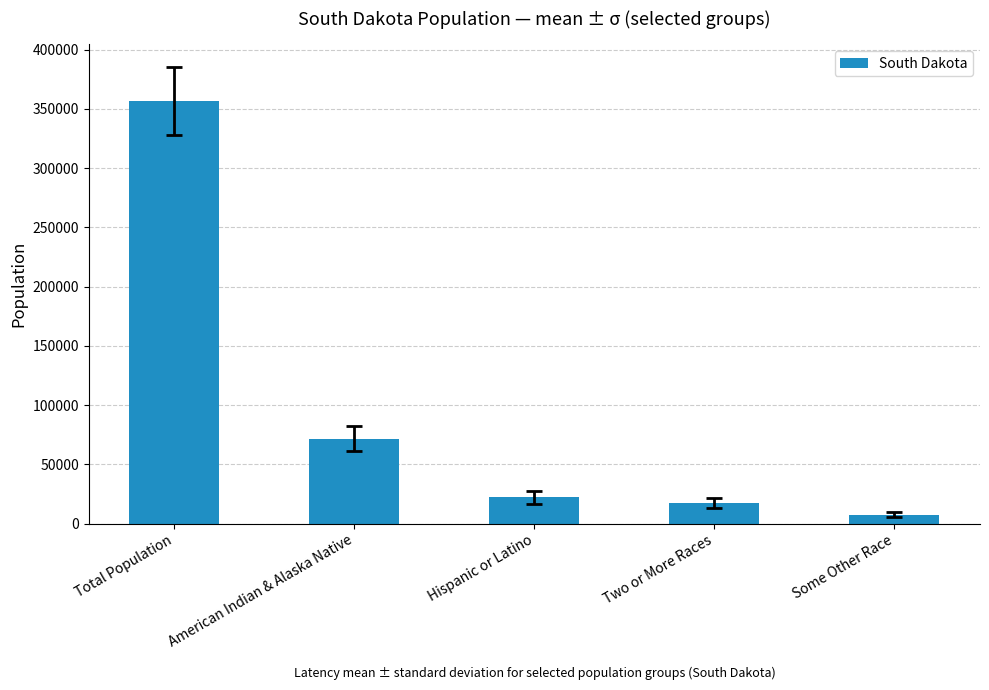

What is the difference between the values at American Indian & Alaska Native and Total Population?

284997